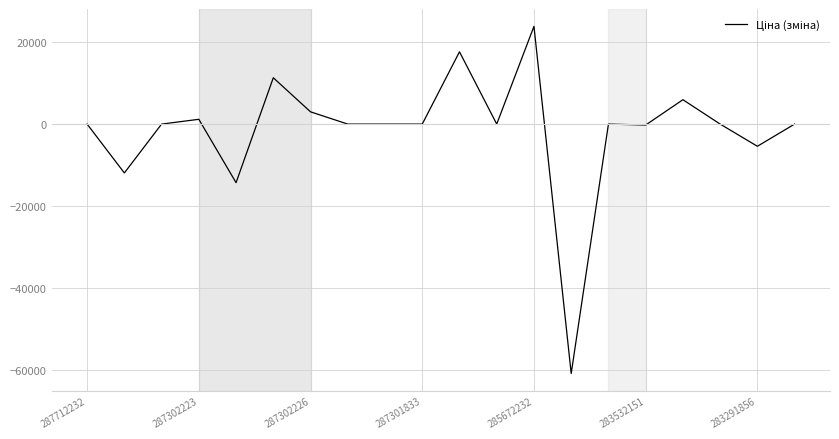

What is the minimum value shown in the chart?

-60844.3